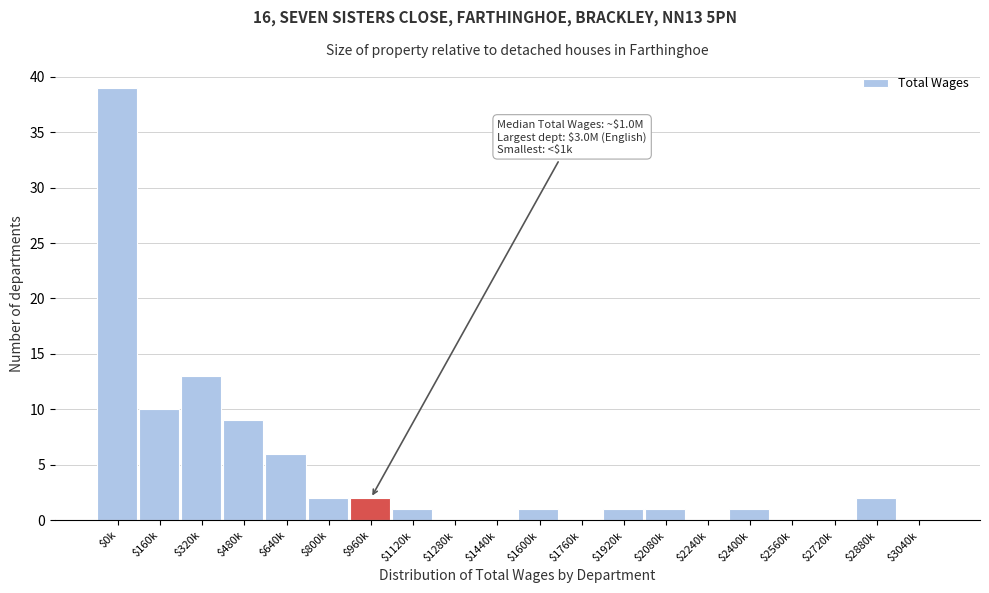

At which label is the value closest to 19?

$320k